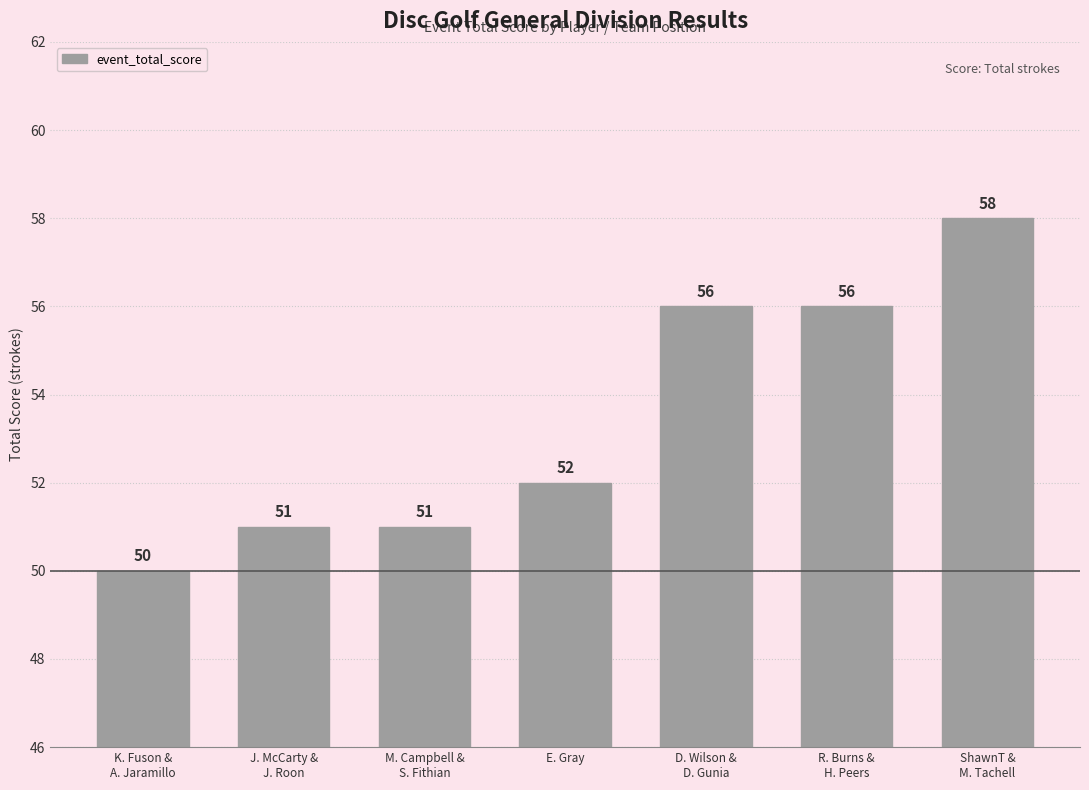

How many categories are shown in the chart?

7